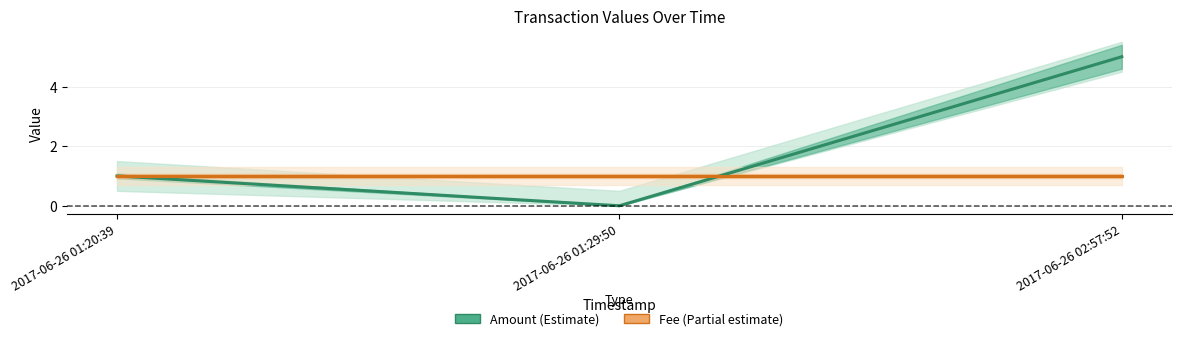

What is the approximate value of Amount at 2017-06-26 01:20:39?

1